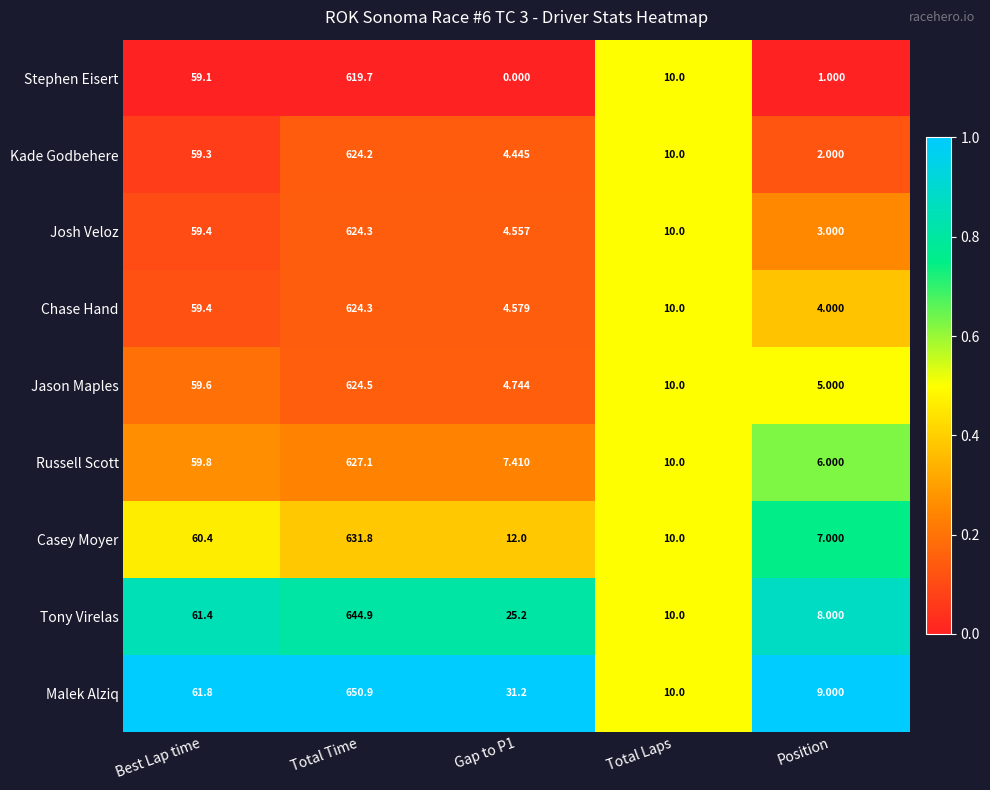

Is the value of Russell Scott at Position greater than the value of Chase Hand at Position?

Yes